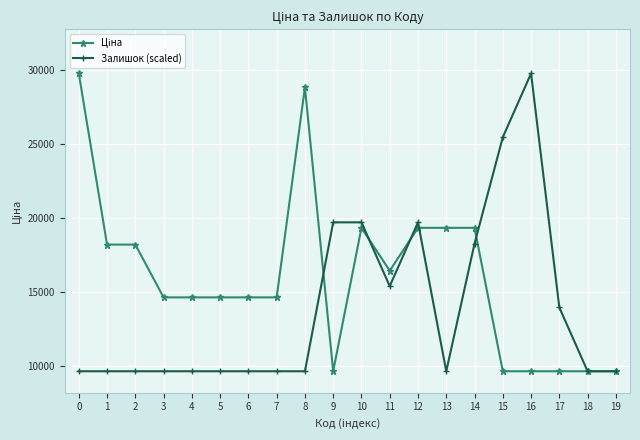

Does the chart display data point markers on the line(s)?

Yes